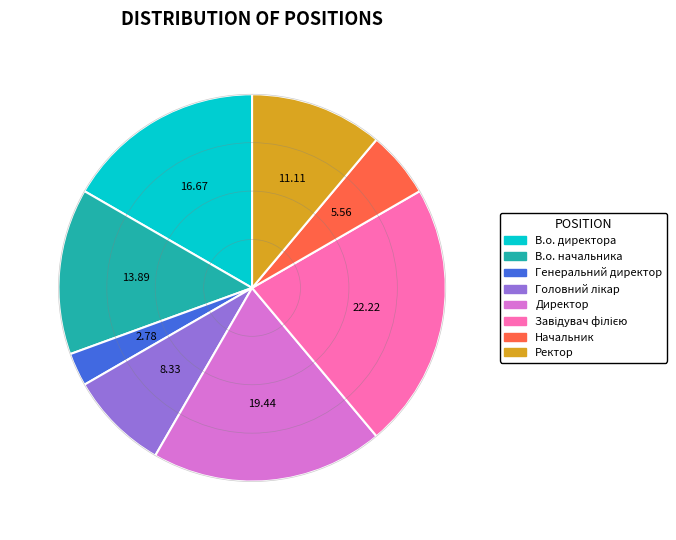

Is the sum of В.о. директора and Ректор greater than half?

No